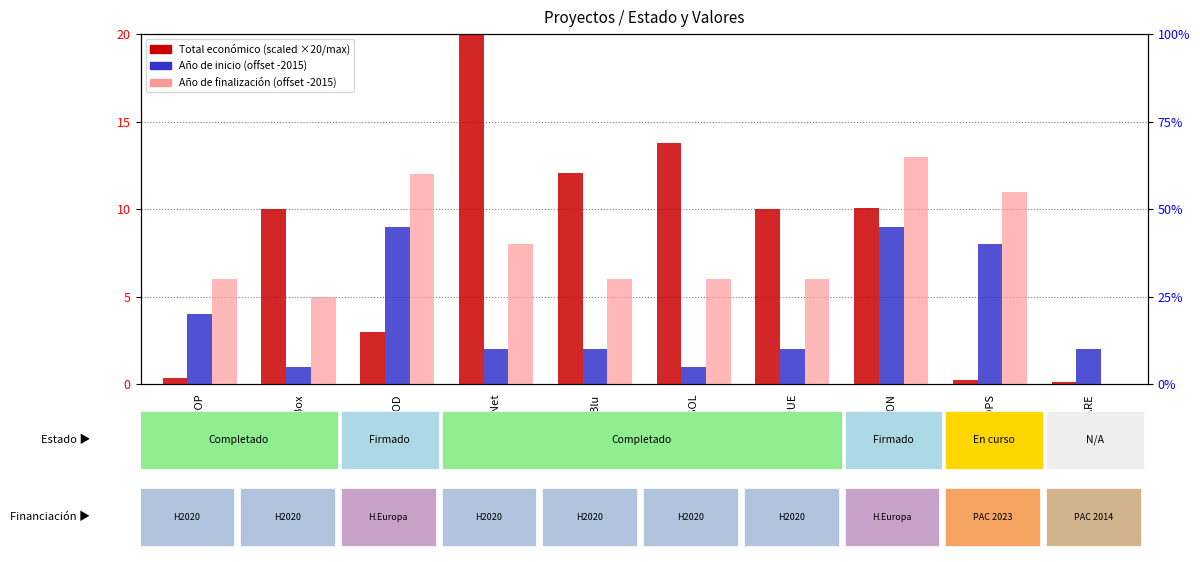

List the series in order of their peak value, highest first.

Total económico (scaled), Año de finalización (offset 2015), Año de inicio (offset 2015)